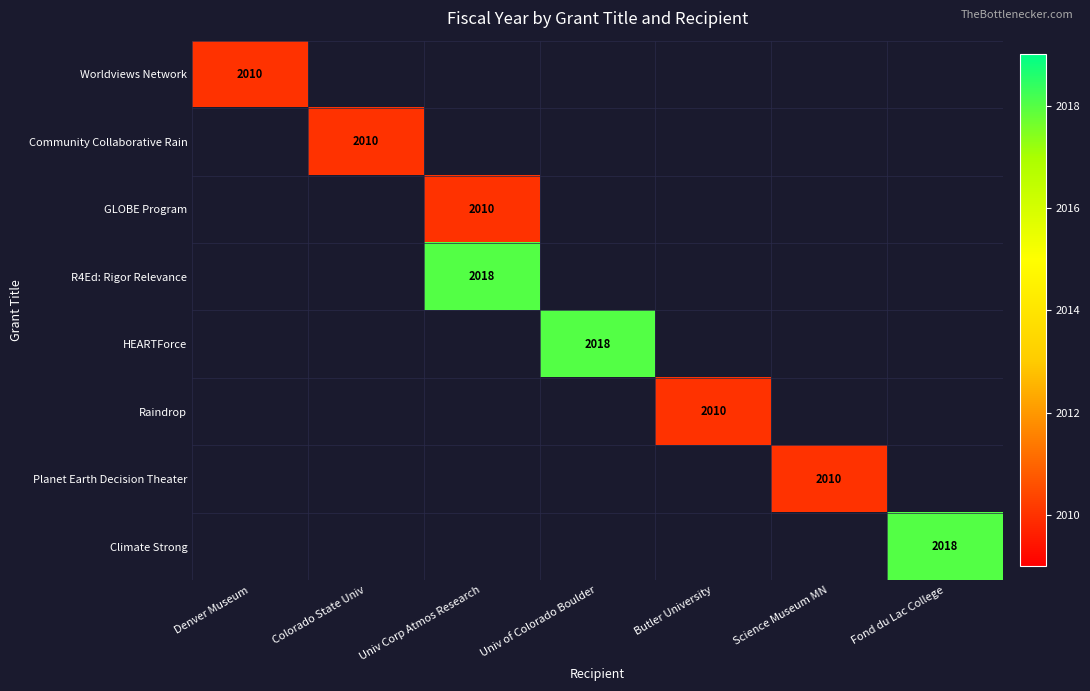

The value of Climate Strong at Fond du Lac College is 2018. True or false?

True